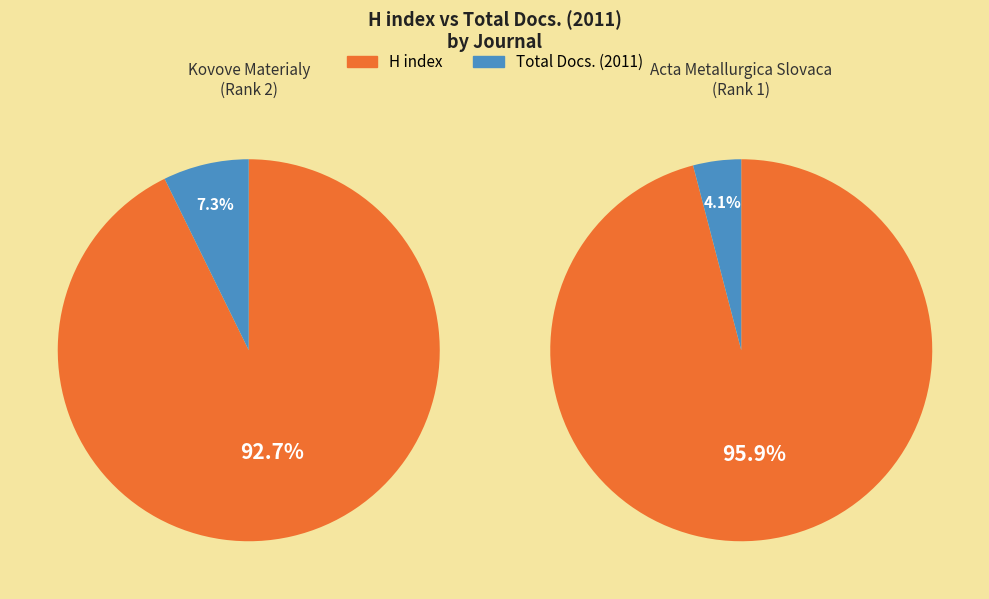

To the nearest percent, what percentage of the pie is Acta Metallurgica Slovaca?

53%